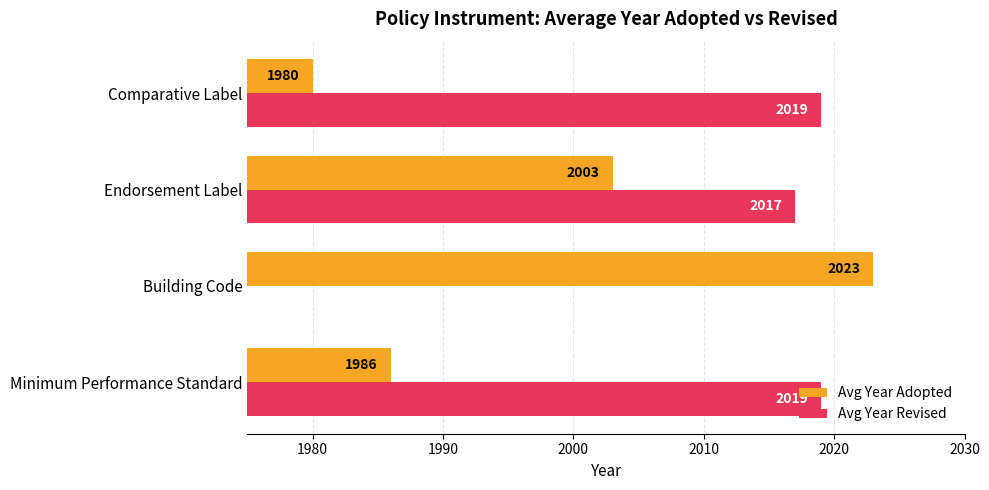

Count the number of data series in this chart.

2